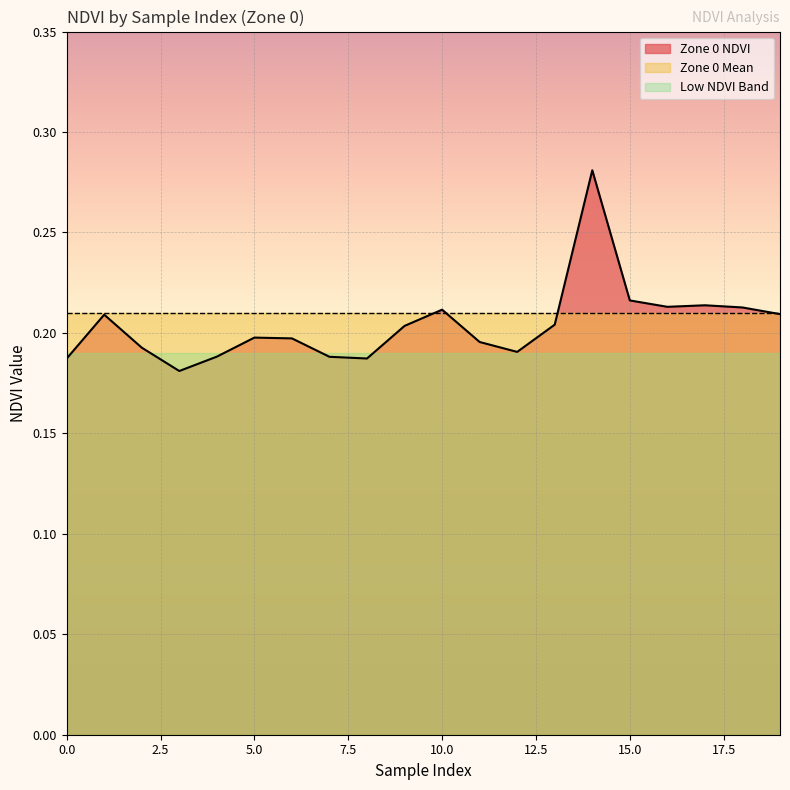

What is the average value?

0.2